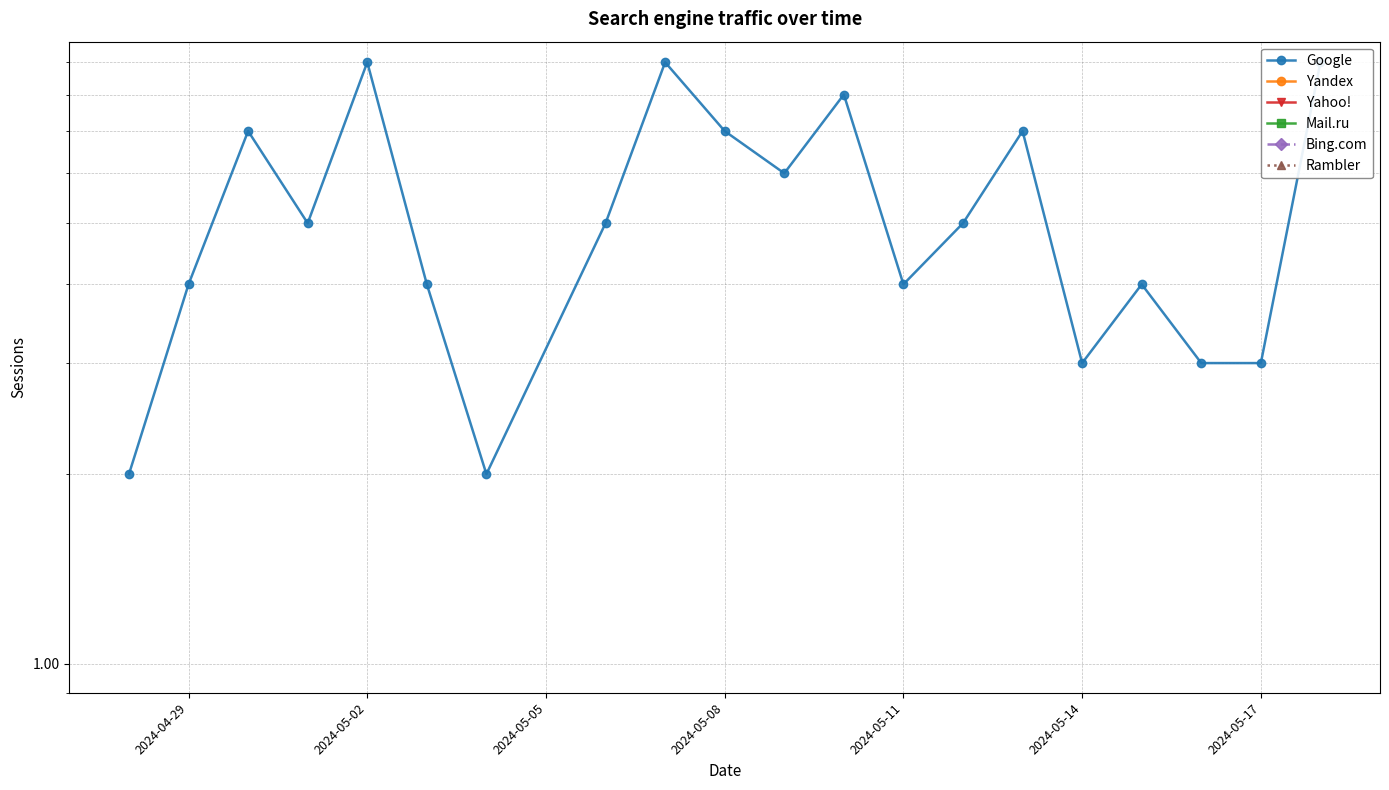

In Google, how many points are lower than both neighbors (excluding endpoints)?

5